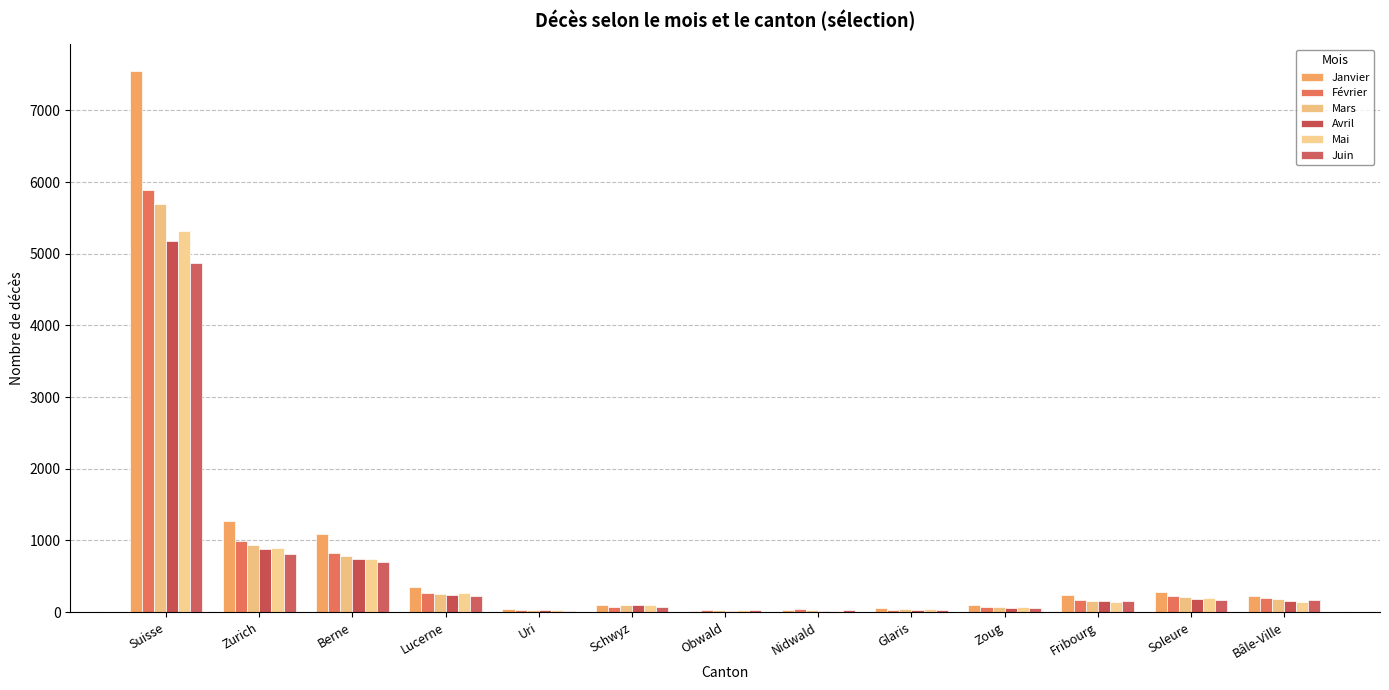

What value does the Avril series have at Schwyz?

102